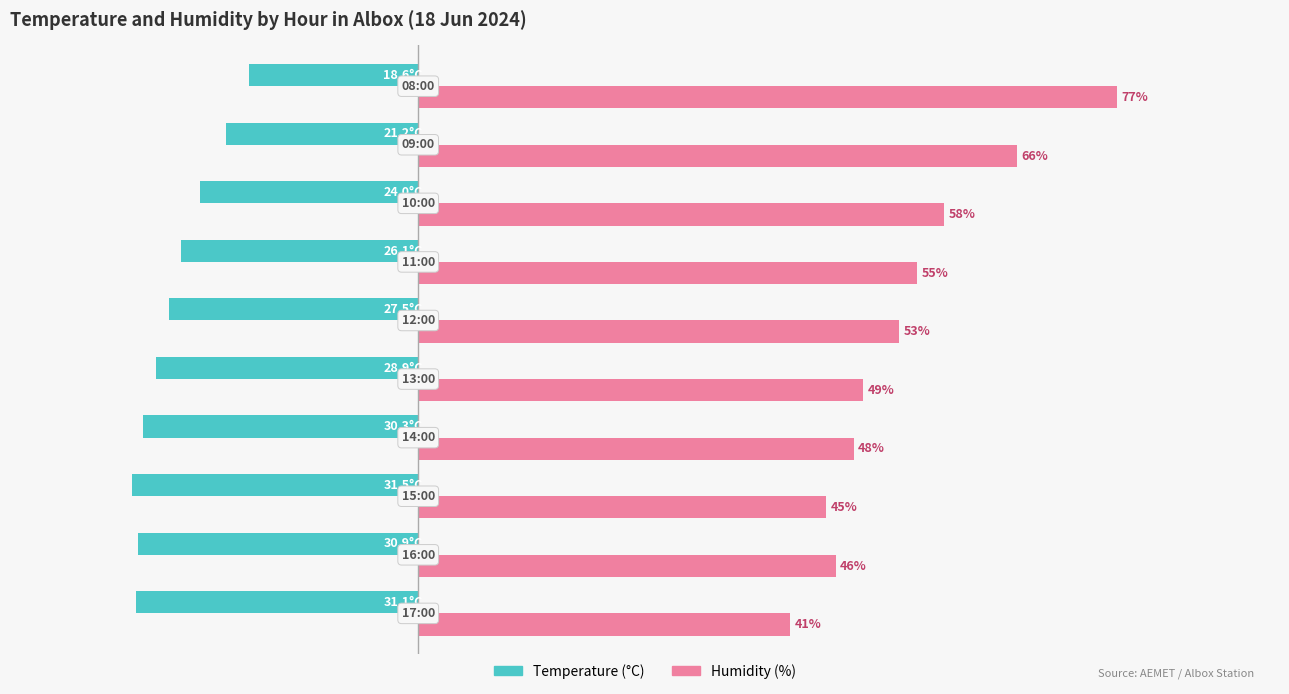

Which series has the largest total across all categories?

Humidity (%)